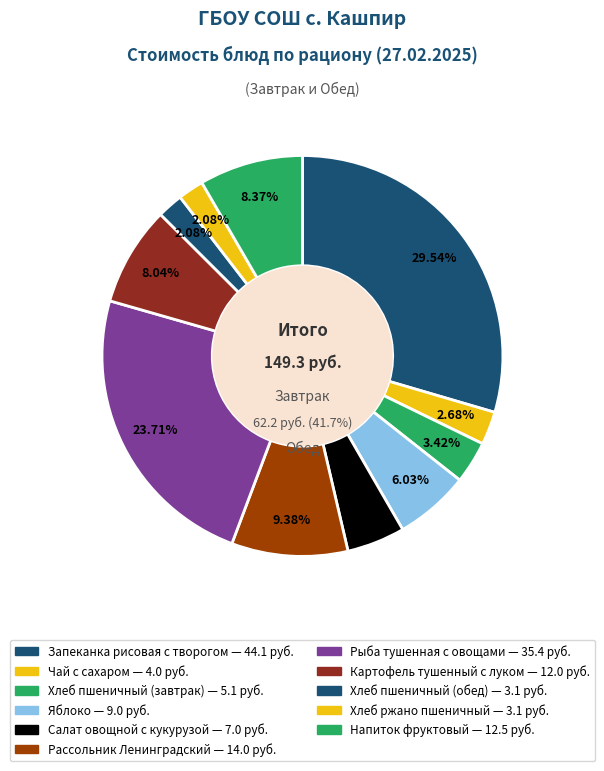

Approximately how many times larger is the value at Хлеб пшеничный (завтрак) compared to Чай с сахаром?

1.3